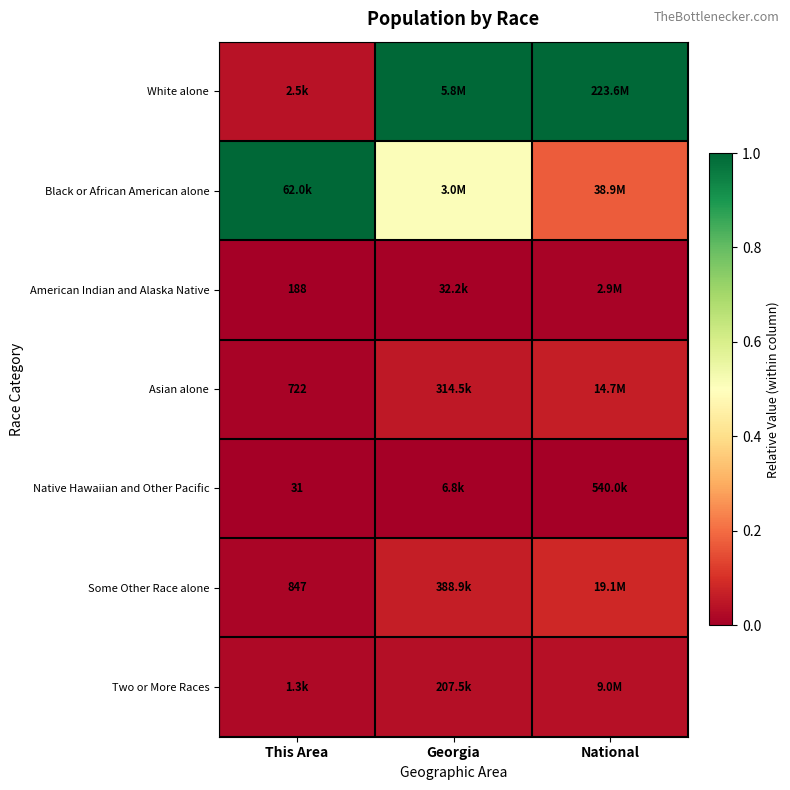

Is the value of White alone at This Area greater than the value of Native Hawaiian and Other Pacific at This Area?

Yes